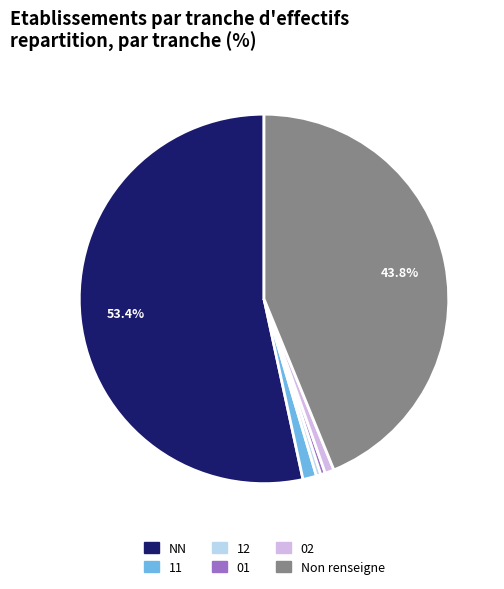

Does any single category account for the majority?

Yes